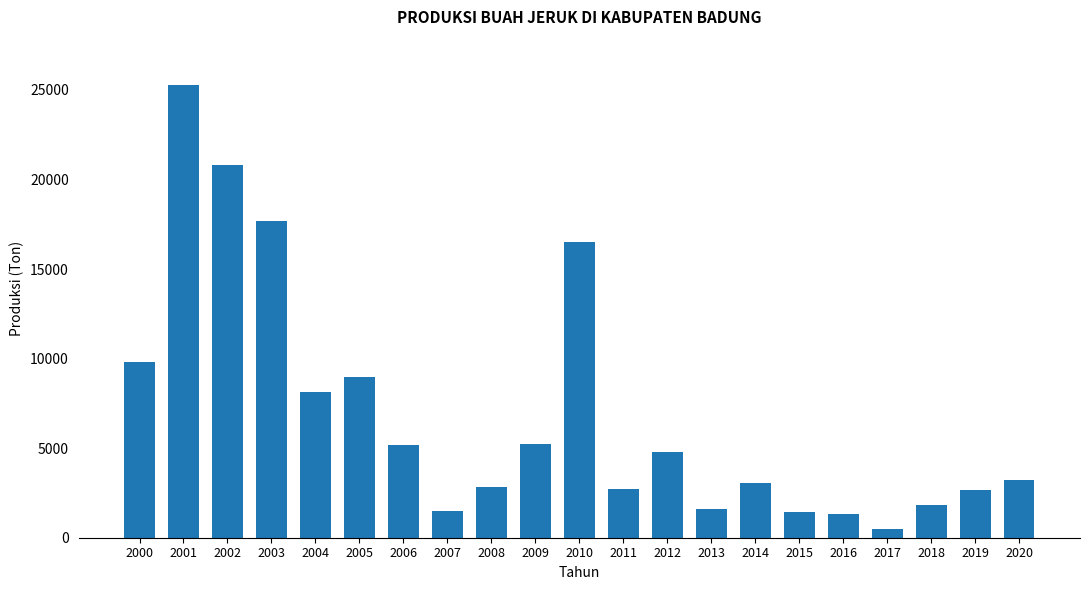

What is the smallest value displayed?

495